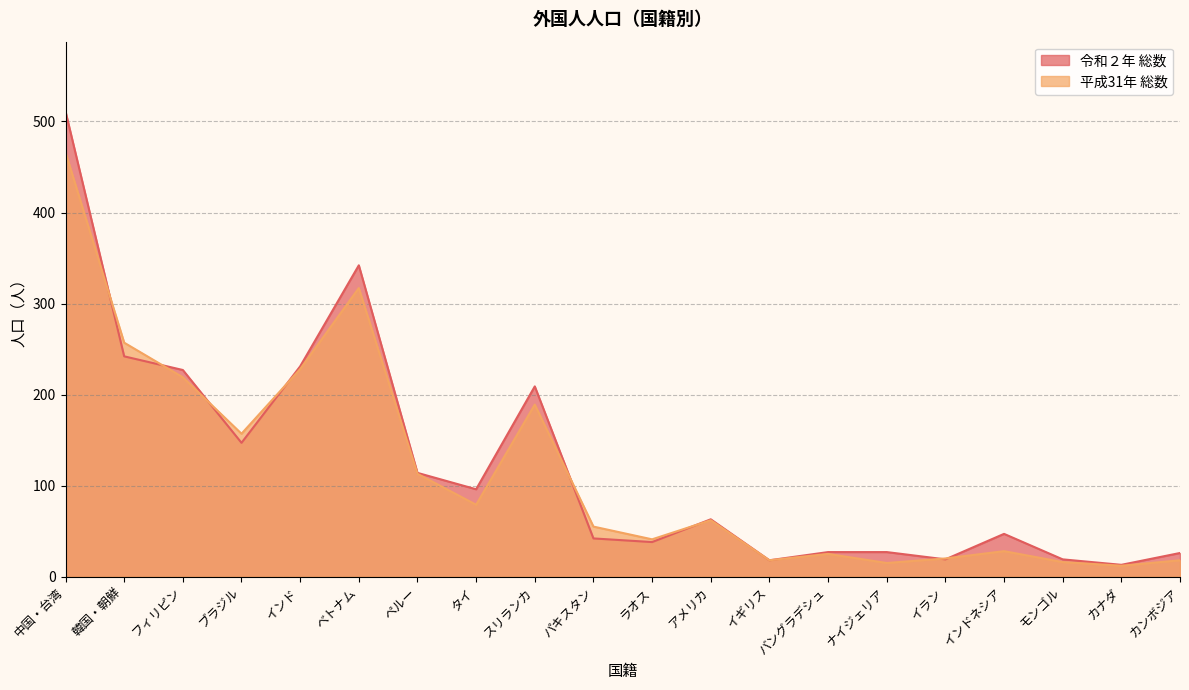

At how many categories does at least one series exceed 160?

6